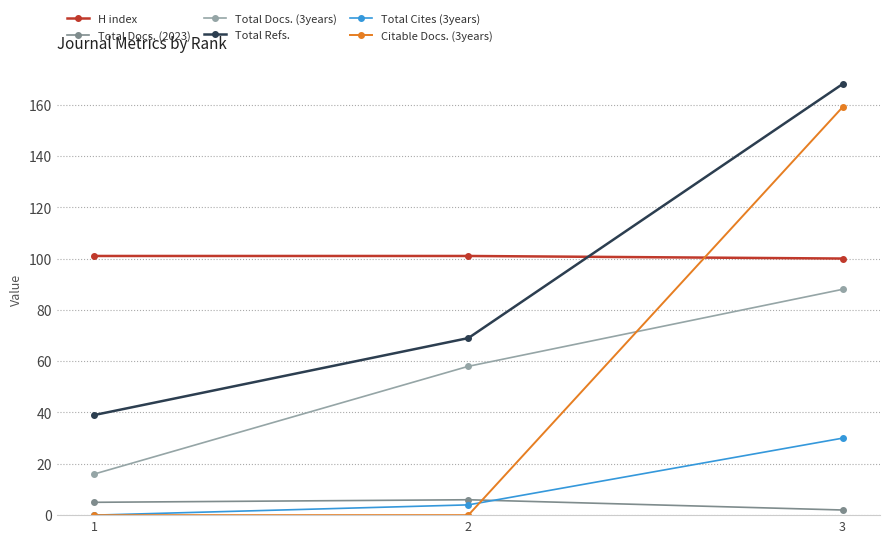

Read the H index value at 3.

100